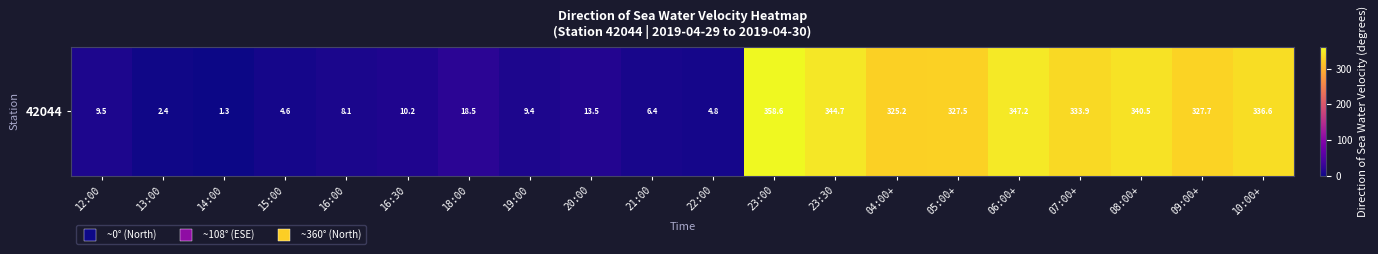

List the labels in order of value, smallest first.

14:00, 13:00, 15:00, 22:00, 21:00, 16:00, 19:00, 12:00, 16:30, 20:00, 18:00, 04:00+, 05:00+, 09:00+, 07:00+, 10:00+, 08:00+, 23:30, 06:00+, 23:00